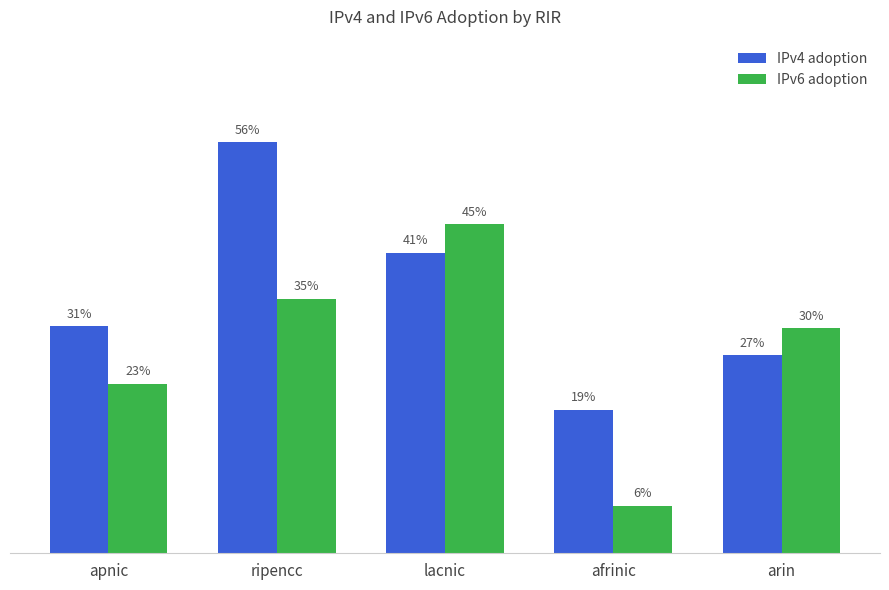

Does the chart contain stacked bars?

No